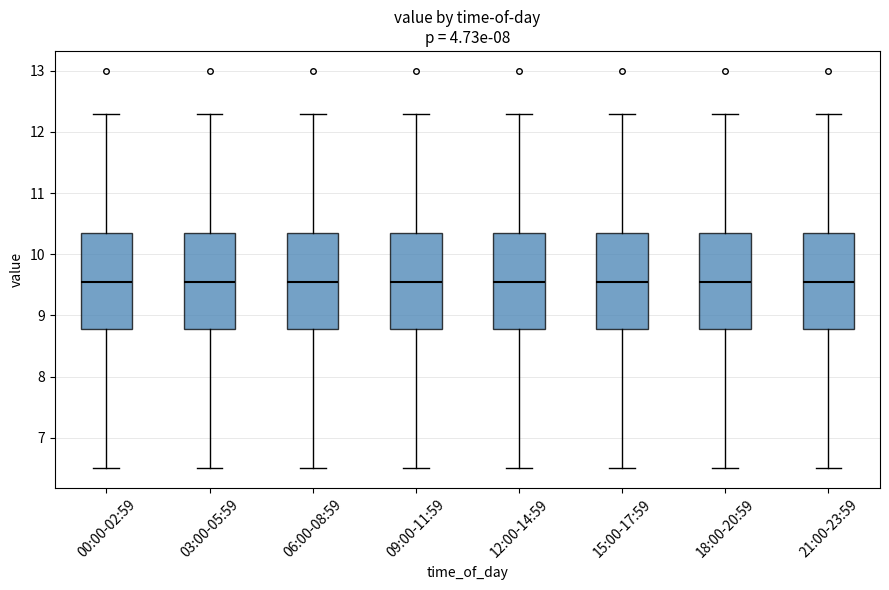

Reading left to right, transcribe this box plot: for each box, give where its median line is, the range the box spans, and where its two whiskers end, as read against the y-axis. The values are not printed on the chart, so give them approximately, as read against the axis.

00:00-02:59: median 9.6, box 8.8 to 10.4, whiskers 6.5 to 12.3
03:00-05:59: median 9.6, box 8.8 to 10.4, whiskers 6.5 to 12.3
06:00-08:59: median 9.6, box 8.8 to 10.4, whiskers 6.5 to 12.3
09:00-11:59: median 9.6, box 8.8 to 10.4, whiskers 6.5 to 12.3
12:00-14:59: median 9.6, box 8.8 to 10.4, whiskers 6.5 to 12.3
15:00-17:59: median 9.6, box 8.8 to 10.4, whiskers 6.5 to 12.3
18:00-20:59: median 9.6, box 8.8 to 10.4, whiskers 6.5 to 12.3
21:00-23:59: median 9.6, box 8.8 to 10.4, whiskers 6.5 to 12.3